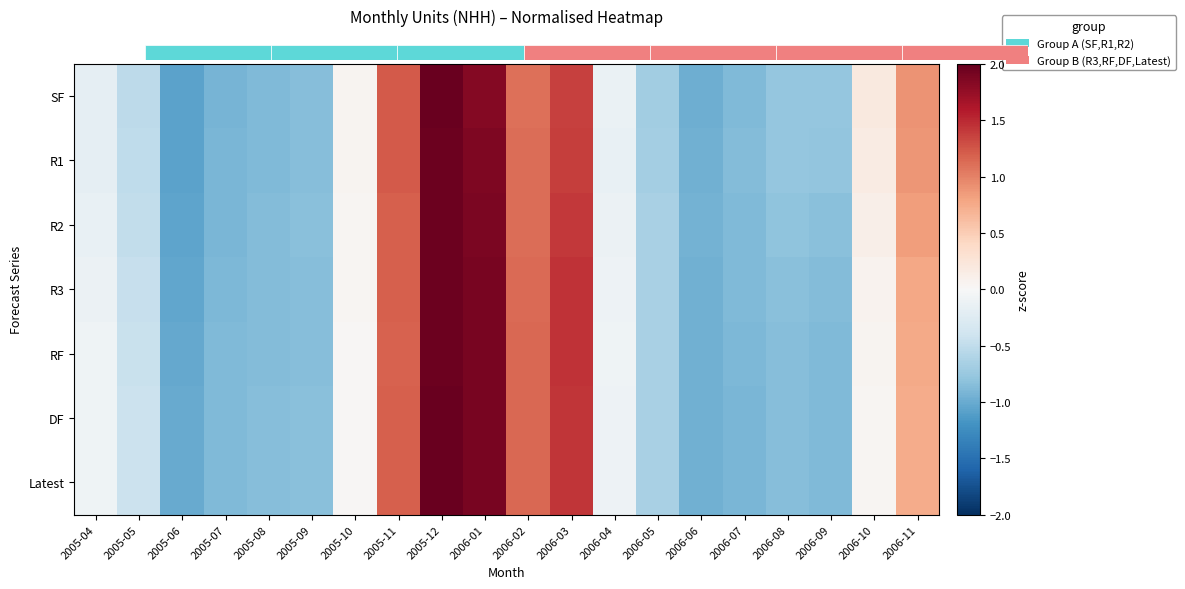

At which category does the chart reach its peak across all series?

2005-12